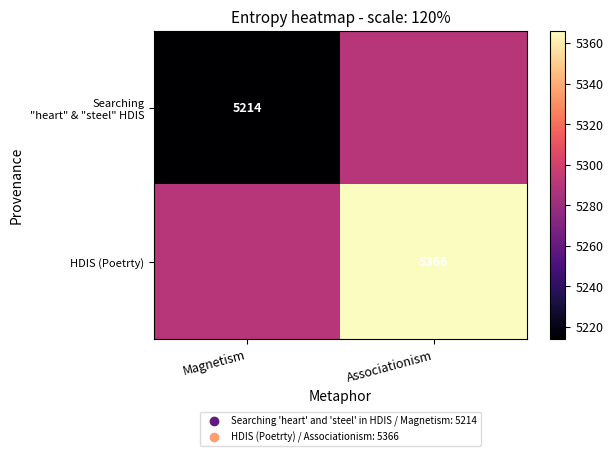

What is the sum of the HDIS (Poetrty) values at Magnetism and Associationism?

10656